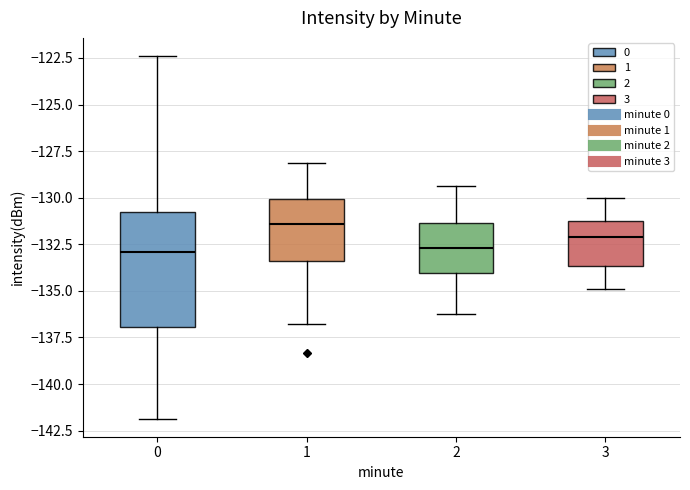

Reading left to right, transcribe this box plot: for each box, give where its median line is, the range the box spans, and where its two whiskers end, as read against the y-axis. The values are not printed on the chart, so give them approximately, as read against the axis.

0: median -133.0, box -137.0 to -131.0, whiskers -142.0 to -122.5
1: median -131.5, box -133.5 to -130.0, whiskers -137.0 to -128.0
2: median -132.5, box -134.0 to -131.5, whiskers -136.0 to -129.5
3: median -132.0, box -133.5 to -131.5, whiskers -135.0 to -130.0